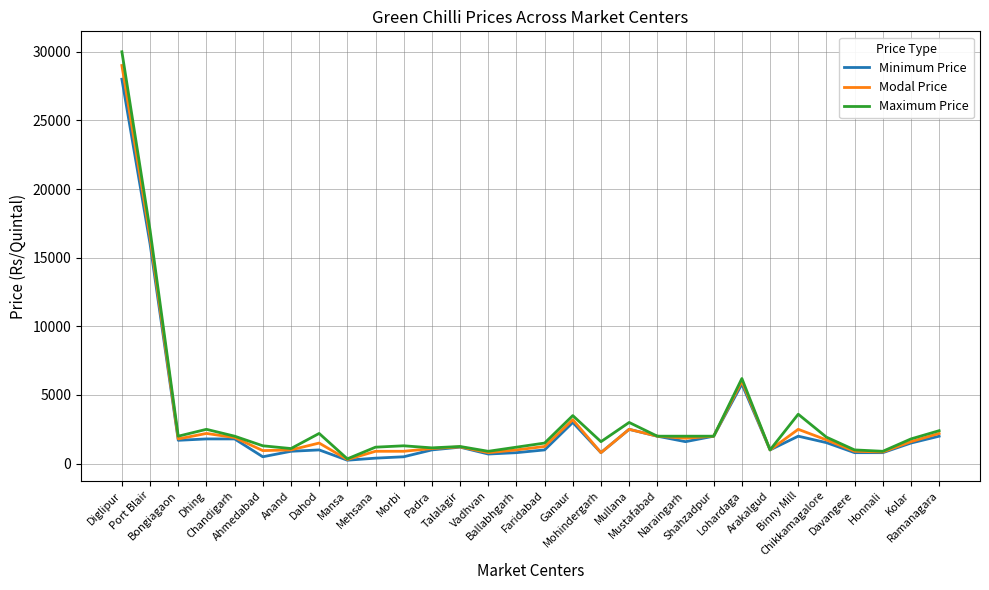

What are all the series names shown in the legend?

Minimum Price, Modal Price, Maximum Price